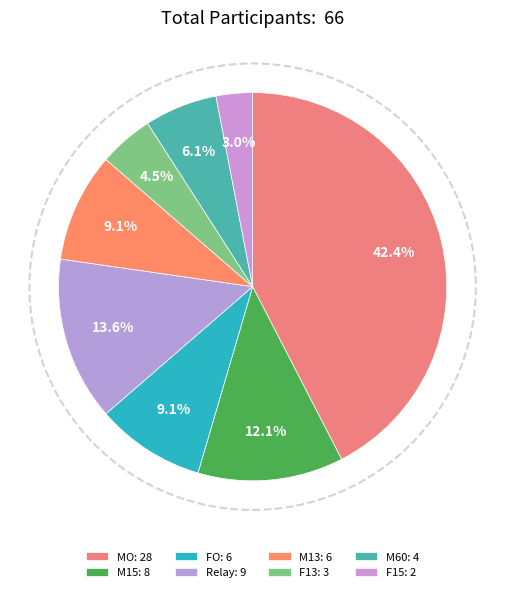

Does any single category account for the majority?

No